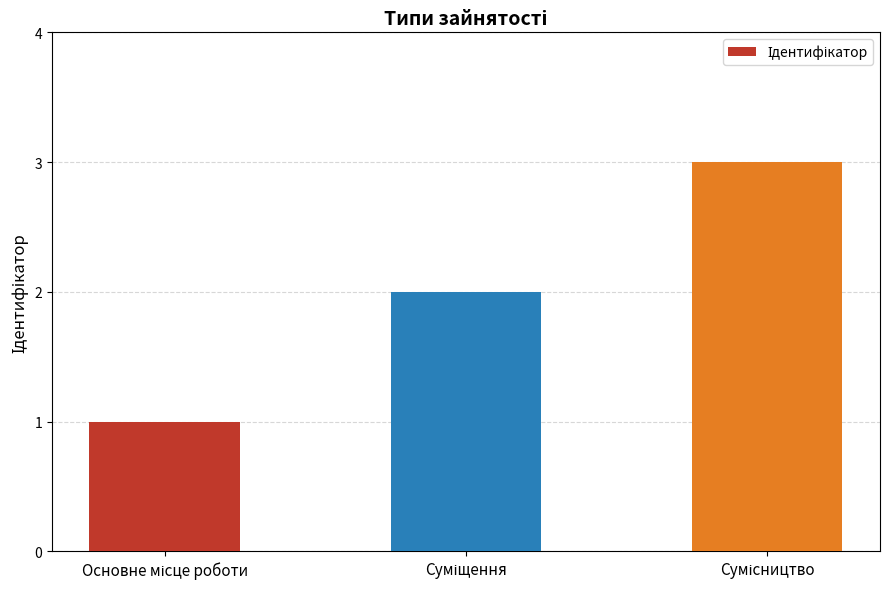

What is the sum of all values?

6